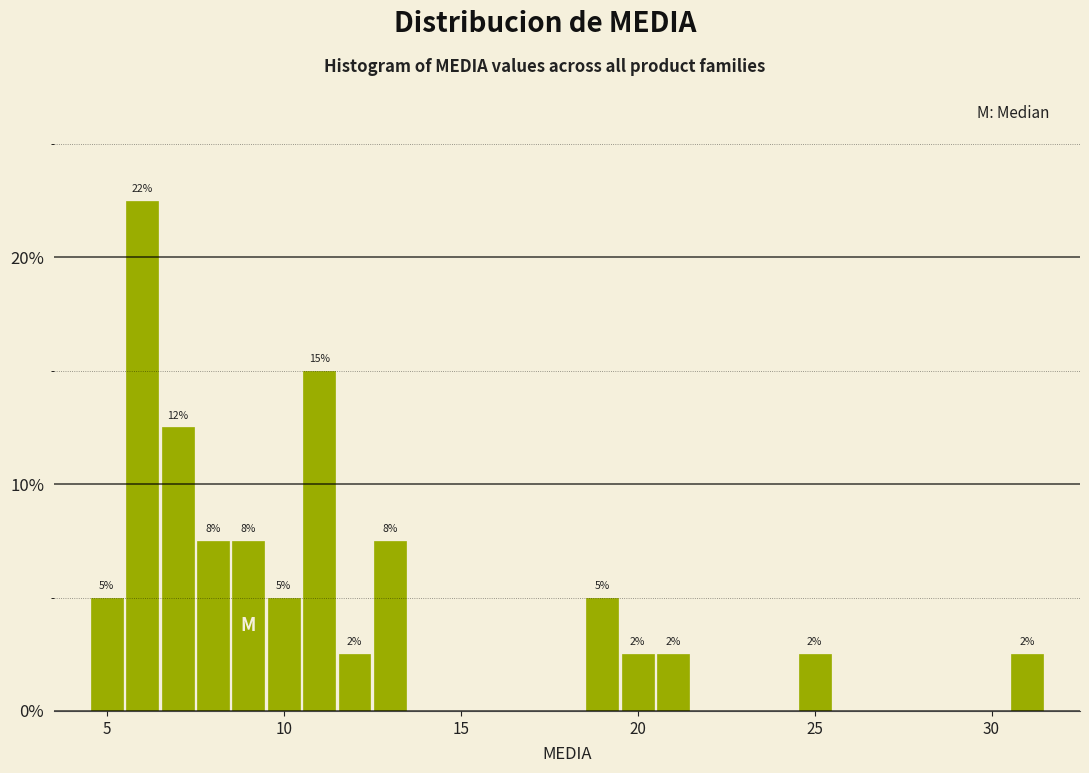

Read against the x-axis, roughly where is the centre of the tallest bar?

6.0